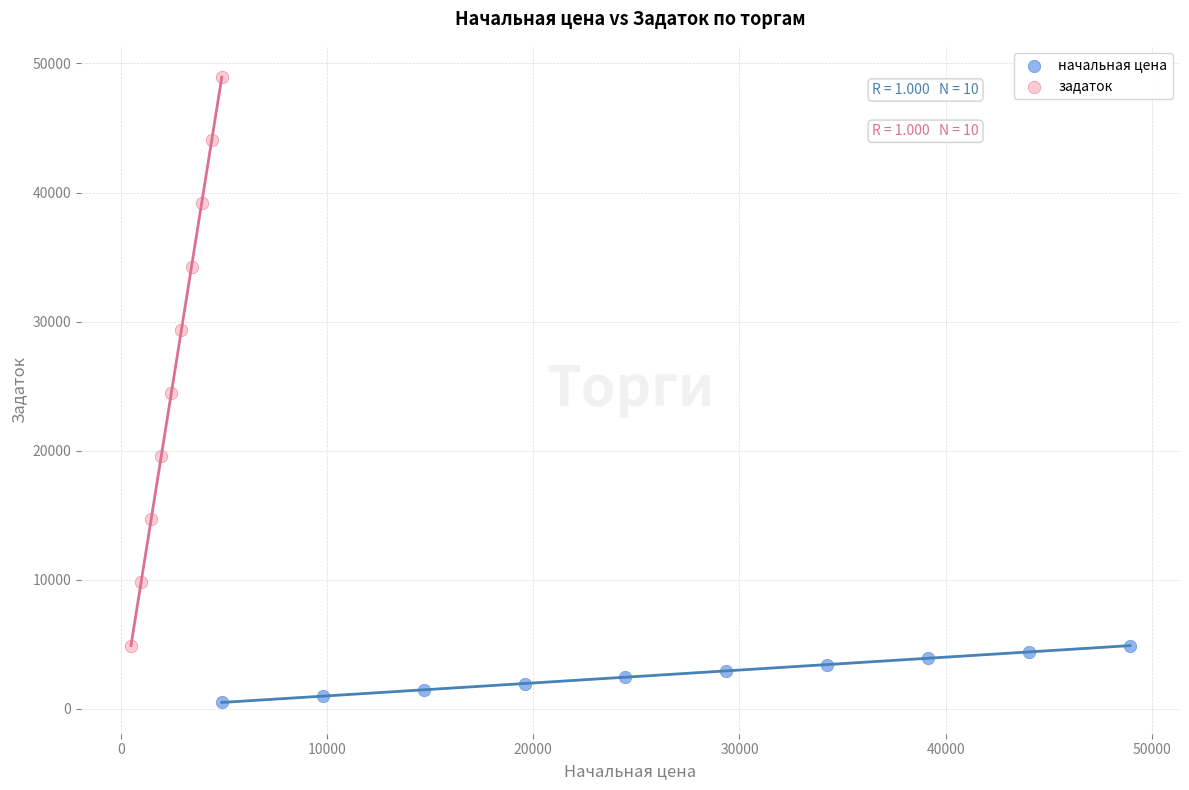

Which series reaches the maximum Y coordinate?

задаток